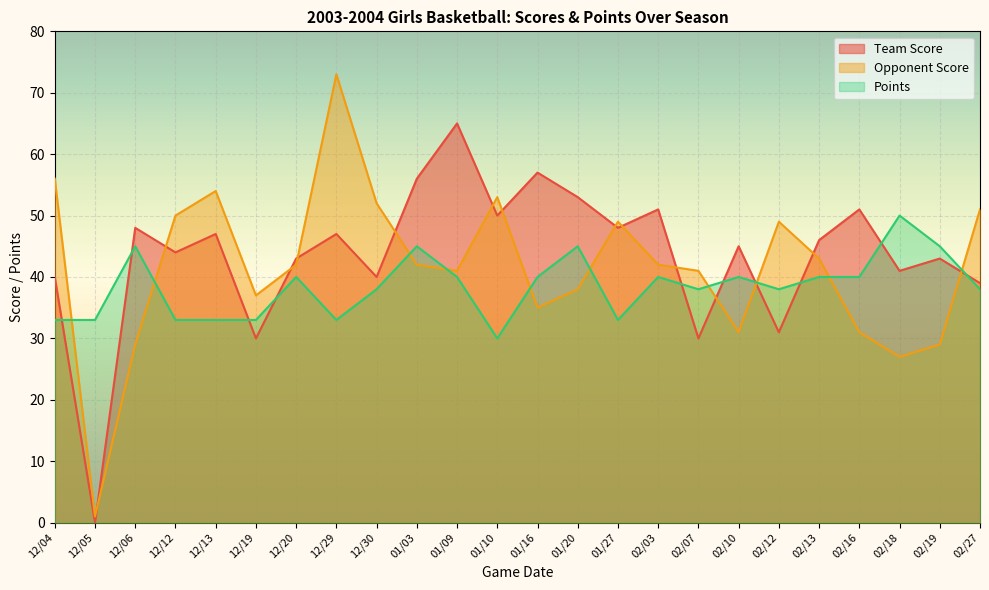

The value of Team Score at 12/19 is 30. True or false?

True